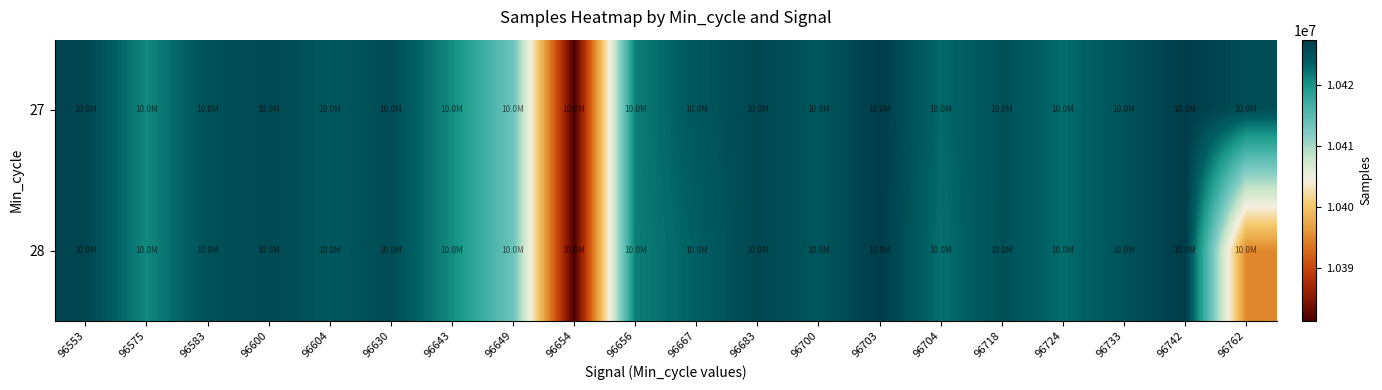

Which has a higher value, 96654 or 96643?

96643